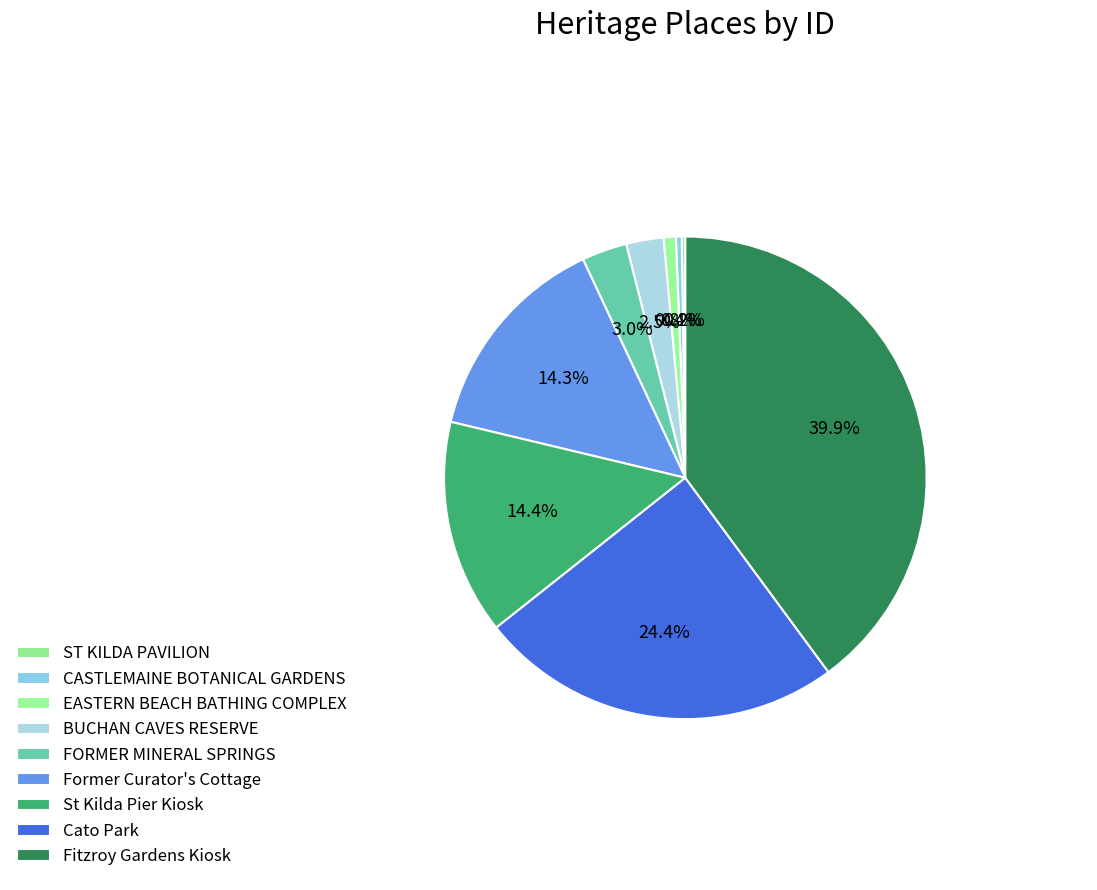

What is the smallest slice in the pie chart?

ST KILDA PAVILION